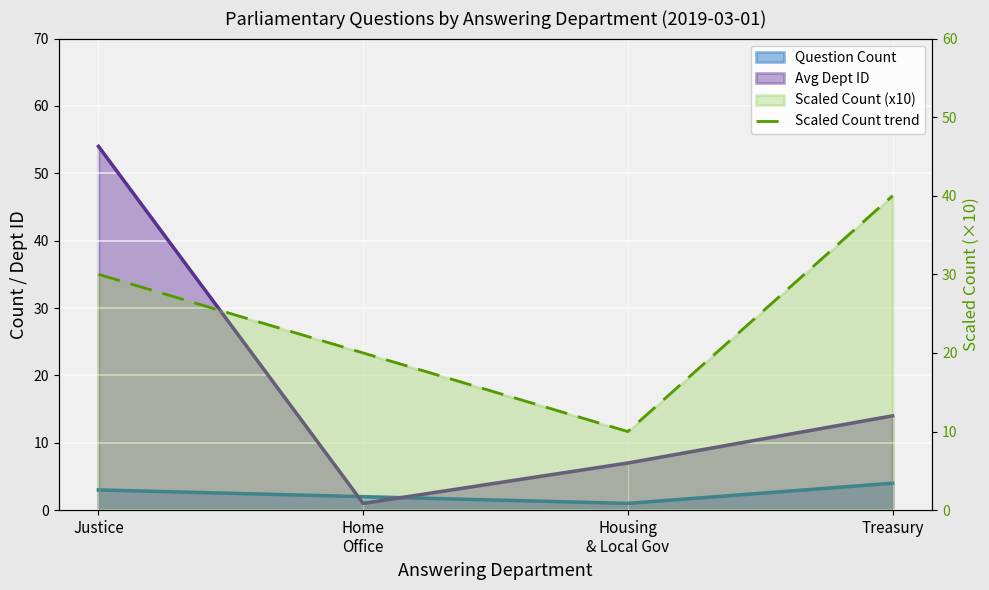

Is it true that the value at Home
Office is 20?

True